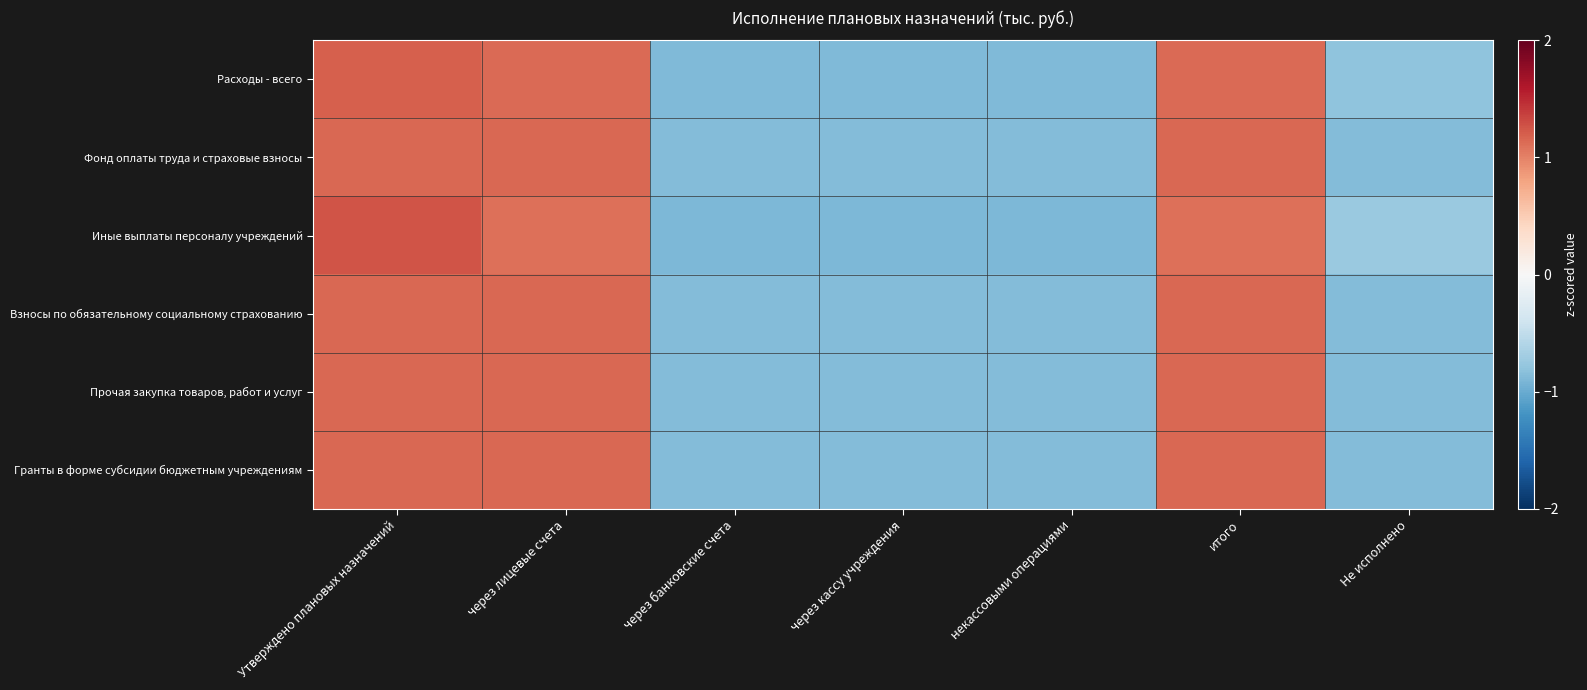

Reading right to left, extract all data points from this chart.

Расходы - всего: Не исполнено=-0.8	итого=1.1	некассовыми операциями=-0.9	через кассу учреждения=-0.9	через банковские счета=-0.9	через лицевые счета=1.1	Утверждено плановых назначений=1.2
Фонд оплаты труда и страховые взносы: Не исполнено=-0.9	итого=1.2	некассовыми операциями=-0.9	через кассу учреждения=-0.9	через банковские счета=-0.9	через лицевые счета=1.2	Утверждено плановых назначений=1.2
Иные выплаты персоналу учреждений: Не исполнено=-0.7	итого=1.1	некассовыми операциями=-0.9	через кассу учреждения=-0.9	через банковские счета=-0.9	через лицевые счета=1.1	Утверждено плановых назначений=1.3
Взносы по обязательному социальному страхованию: Не исполнено=-0.9	итого=1.2	некассовыми операциями=-0.9	через кассу учреждения=-0.9	через банковские счета=-0.9	через лицевые счета=1.2	Утверждено плановых назначений=1.2
Прочая закупка товаров, работ и услуг: Не исполнено=-0.9	итого=1.2	некассовыми операциями=-0.9	через кассу учреждения=-0.9	через банковские счета=-0.9	через лицевые счета=1.2	Утверждено плановых назначений=1.2
Гранты в форме субсидии бюджетным учреждениям: Не исполнено=-0.9	итого=1.2	некассовыми операциями=-0.9	через кассу учреждения=-0.9	через банковские счета=-0.9	через лицевые счета=1.2	Утверждено плановых назначений=1.2